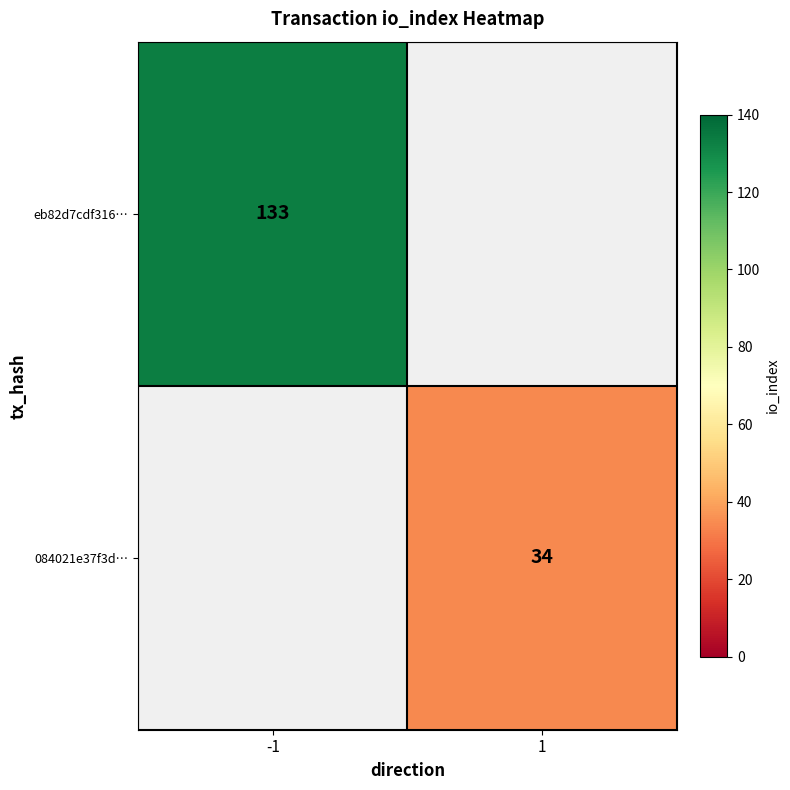

True or false: 084021e37f3d… has a value of 14 at 1.

False